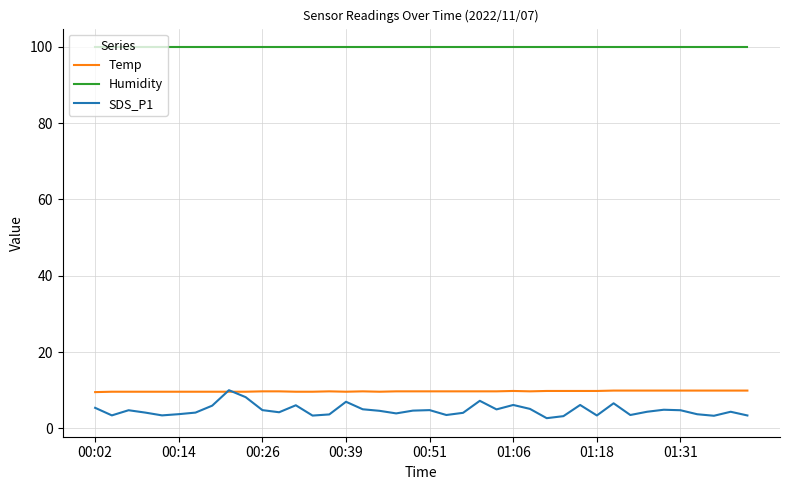

What is the maximum value shown in the chart?

99.9